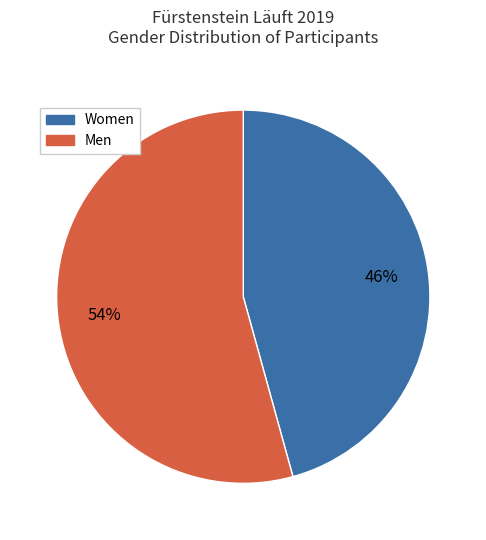

To the nearest percent, what is the average slice percentage?

50%